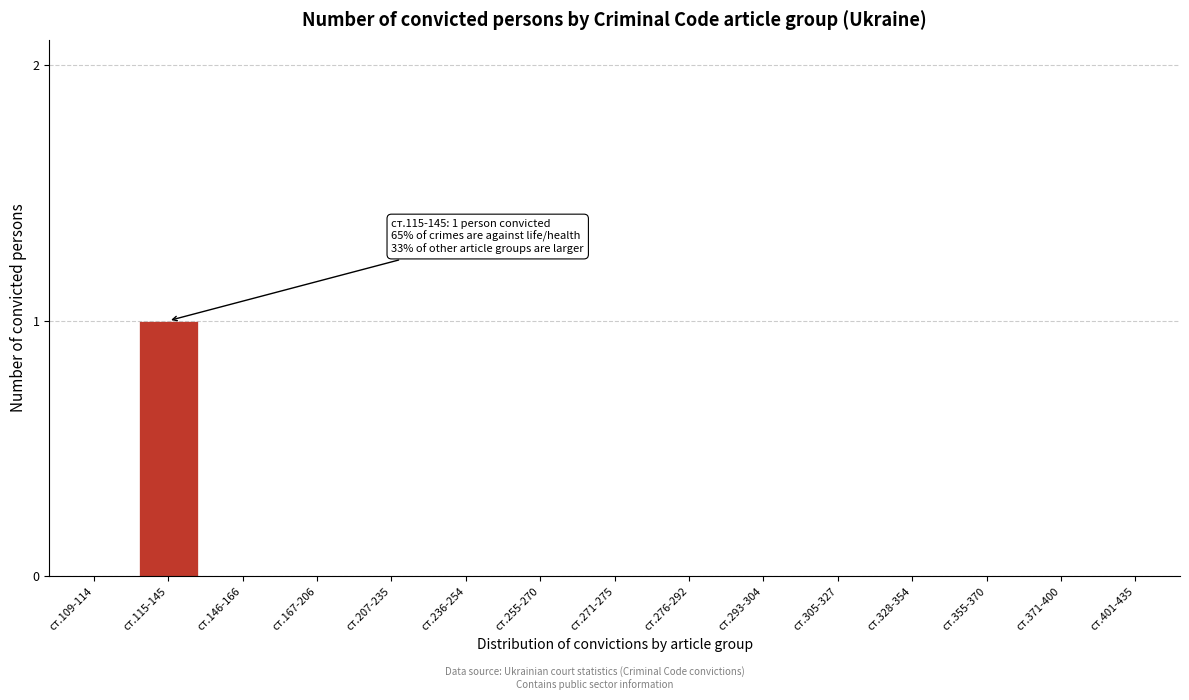

Reading left to right, transcribe all the data shown in this chart.

ст.109-114=0	ст.115-145=1	ст.146-166=0	ст.167-206=0	ст.207-235=0	ст.236-254=0	ст.255-270=0	ст.271-275=0	ст.276-292=0	ст.293-304=0	ст.305-327=0	ст.328-354=0	ст.355-370=0	ст.371-400=0	ст.401-435=0